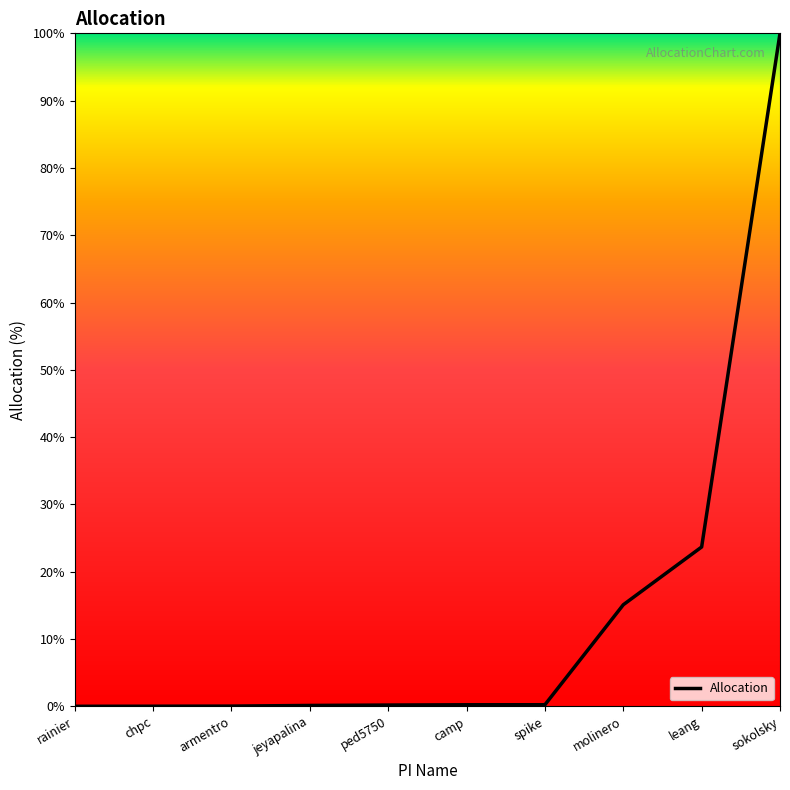

Where is the data nearest to the value 50?

leang